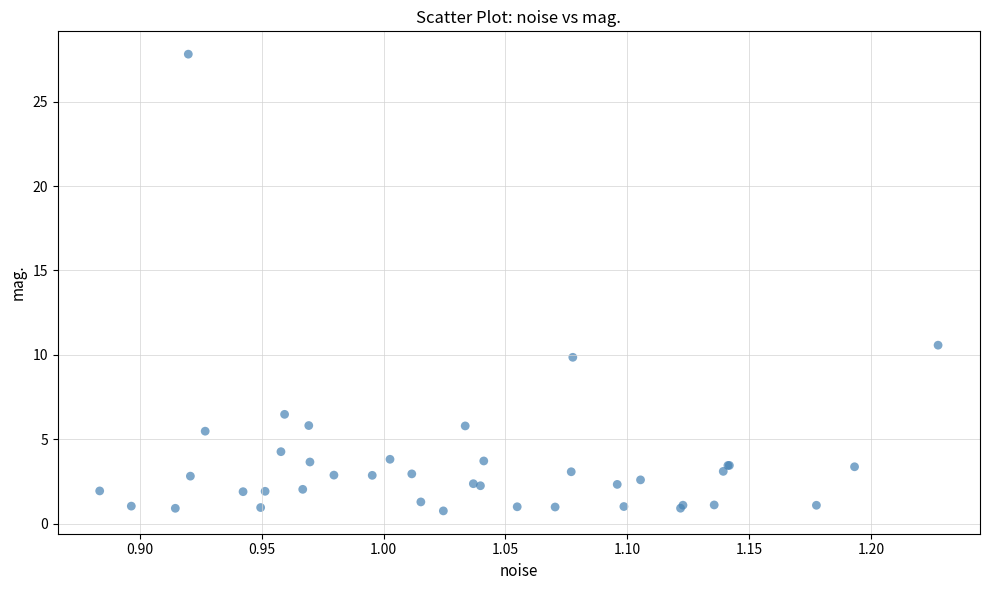

What Y value in the scatter plot is closest to 14?

10.6